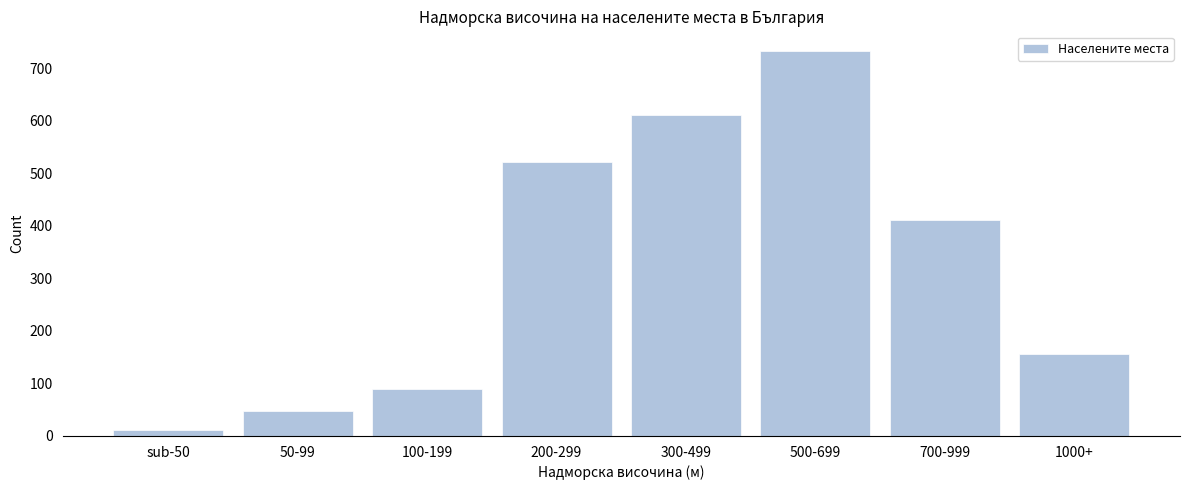

Reading left to right, extract all data points from this chart.

sub-50=12	50-99=48	100-199=89	200-299=521	300-499=612	500-699=734	700-999=412	1000+=156